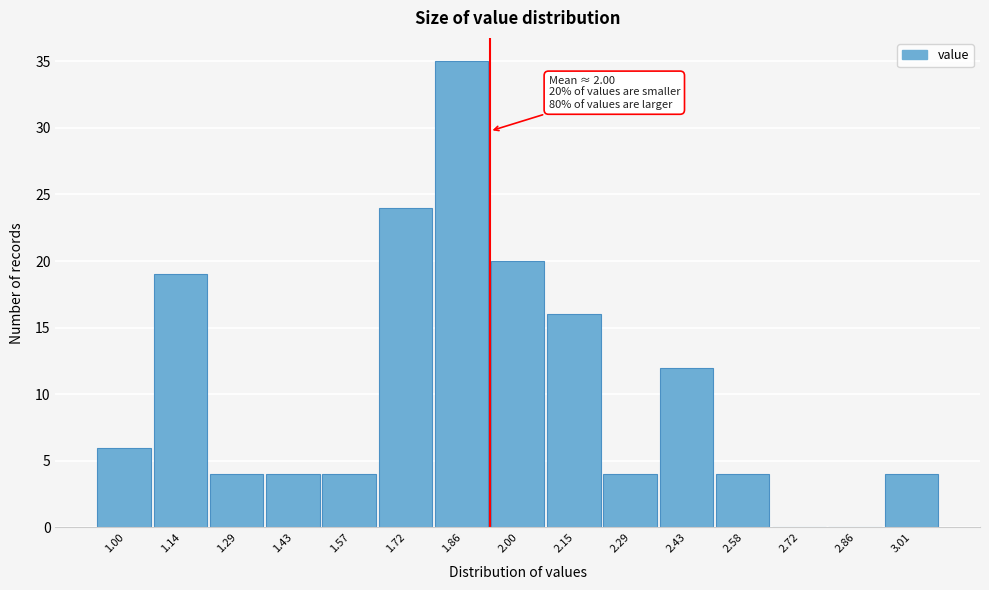

Reading left to right, list all the values displayed in this chart.

1.00=6	1.14=19	1.29=4	1.43=4	1.57=4	1.72=24	1.86=35	2.00=20	2.15=16	2.29=4	2.43=12	2.58=4	2.72=0	2.86=0	3.01=4